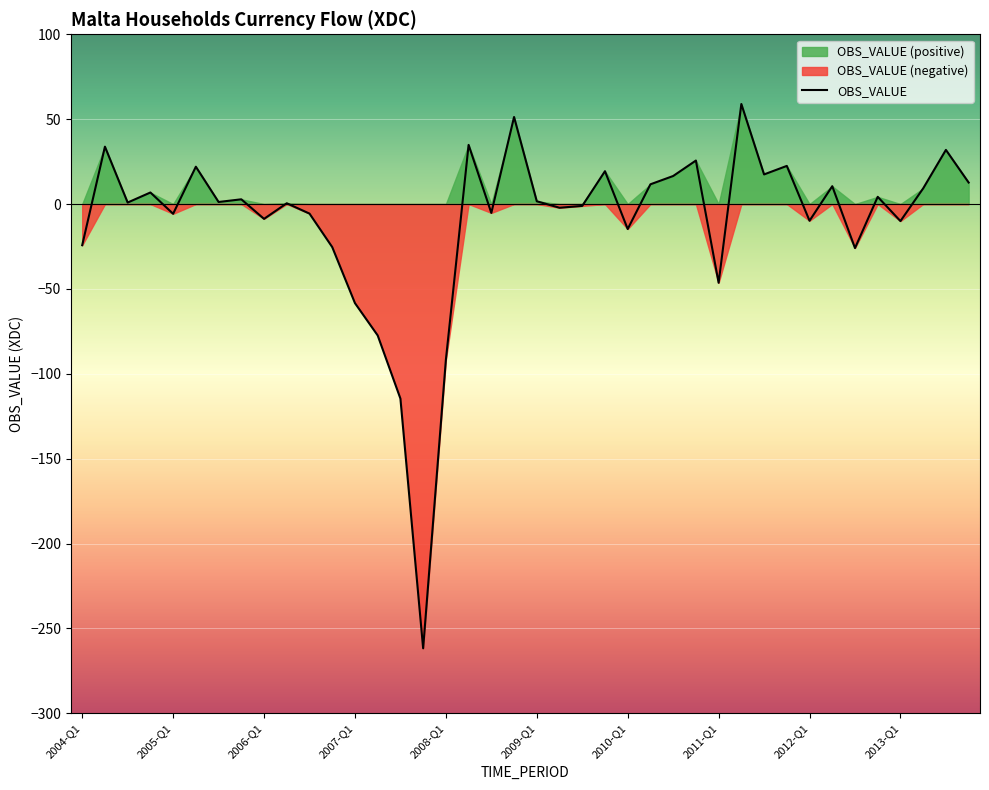

Is it true that the value at 2005-Q1 is -8.7?

False